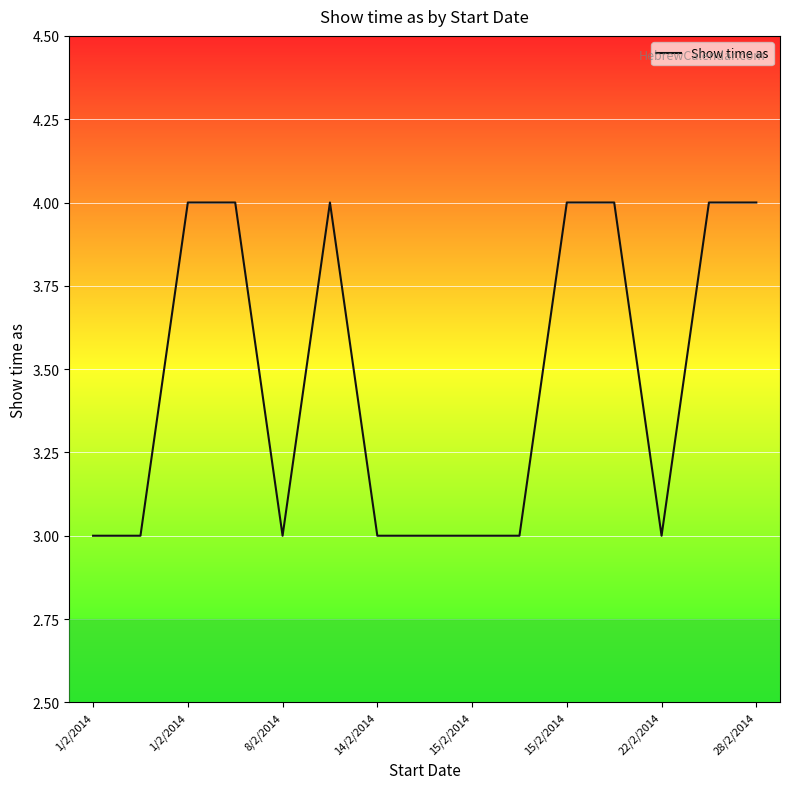

What is the smallest value displayed?

3